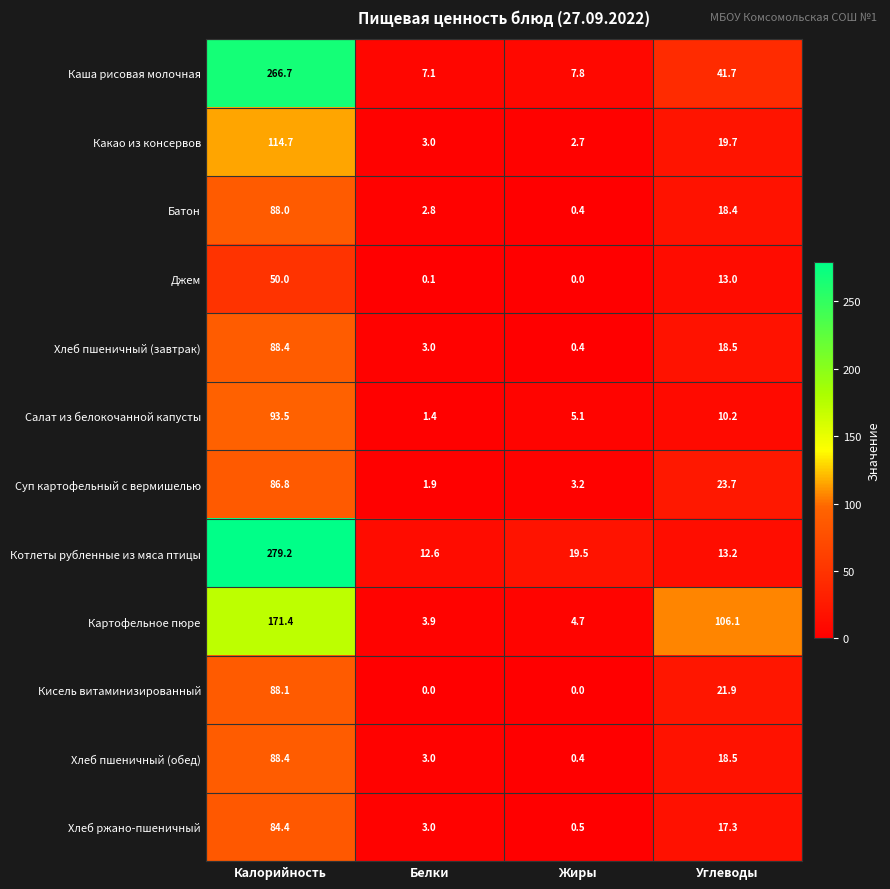

How many values in the Суп картофельный с вермишелью series are below 23?

2